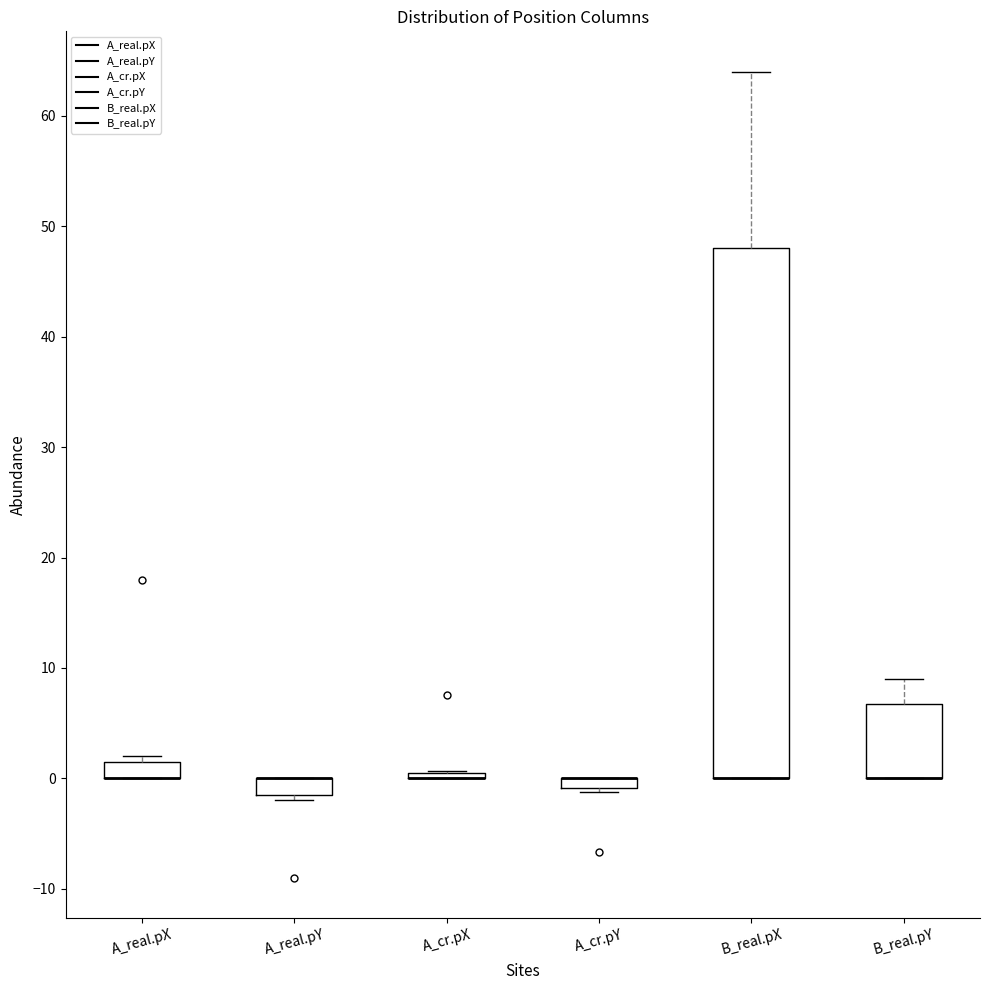

Which box is the tallest, from its lower edge to its upper edge?

B_real.pX